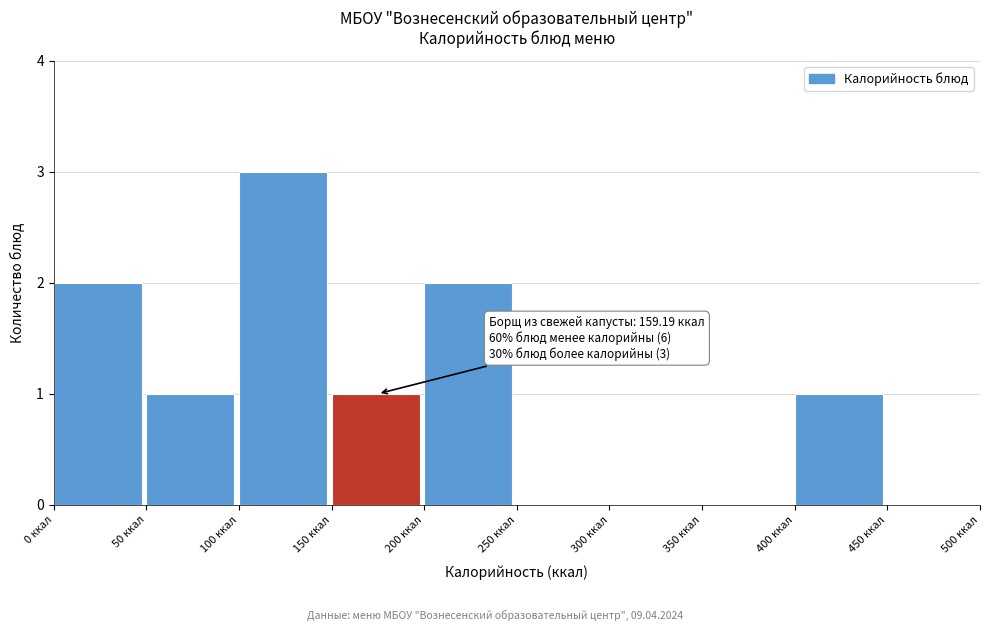

Over which range of the x-axis is the bar tallest?

100 to 150